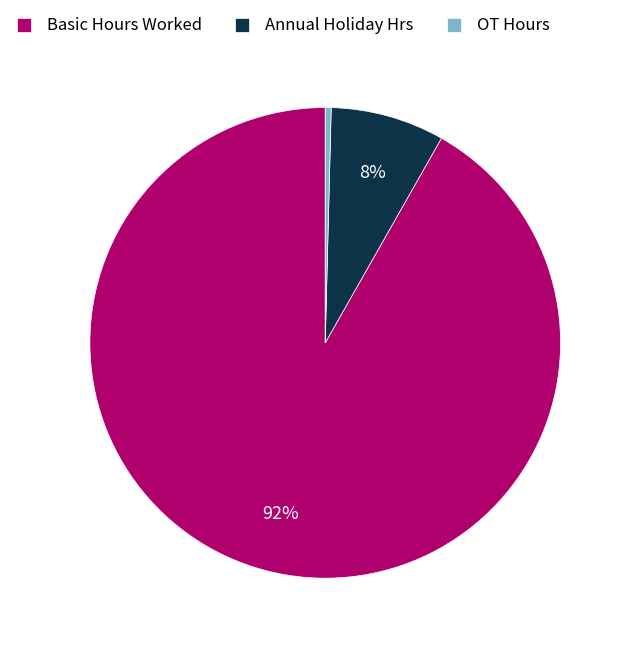

To the nearest percent, what percentage of the pie is Basic Hours Worked?

92%